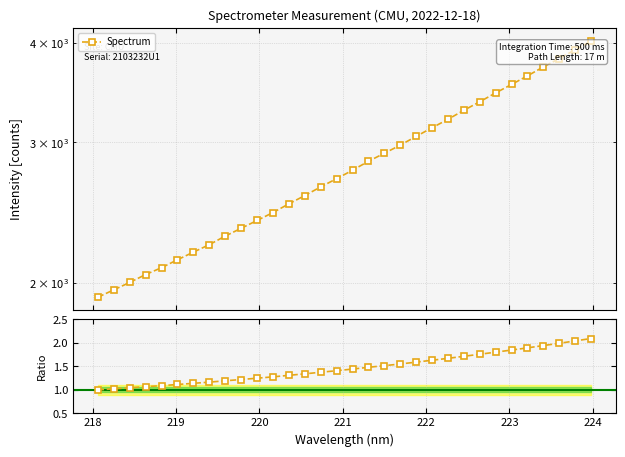

Is this an area chart (filled region under the line)?

No